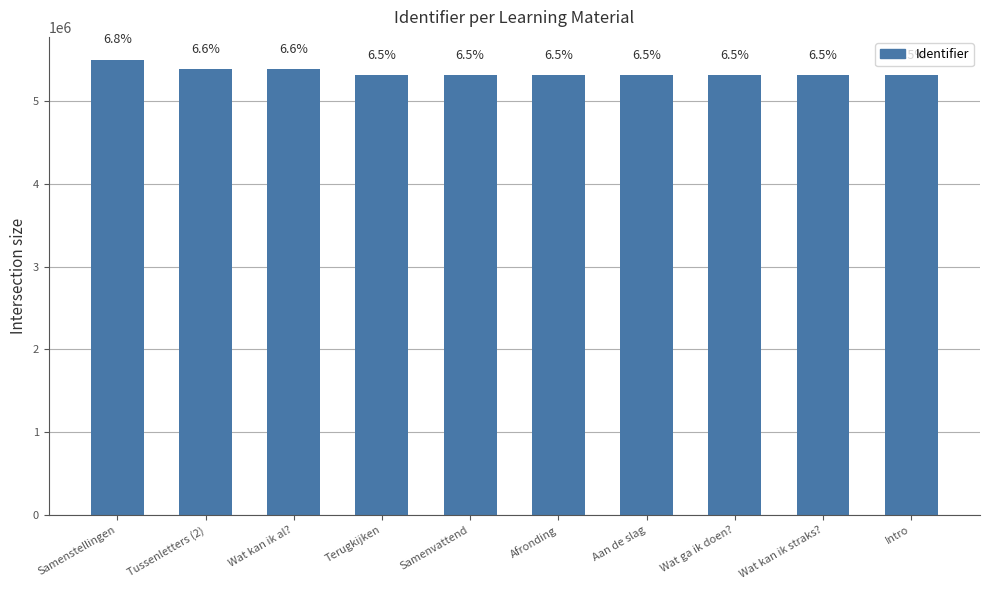

How many bars are there in total?

10